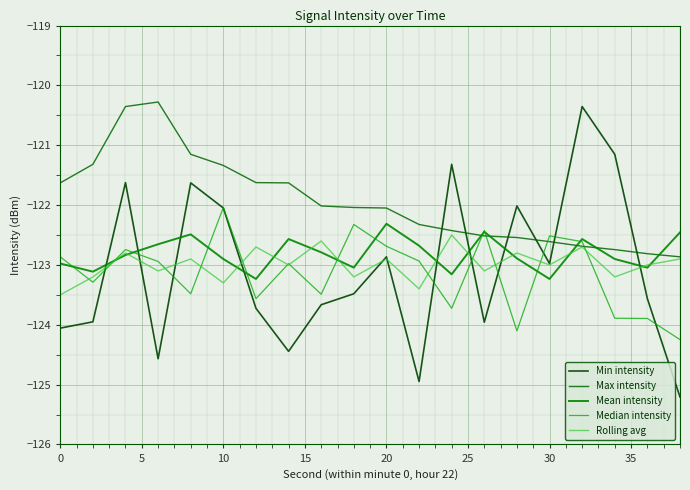

In Median intensity, how many points are lower than both neighbors (excluding endpoints)?

6